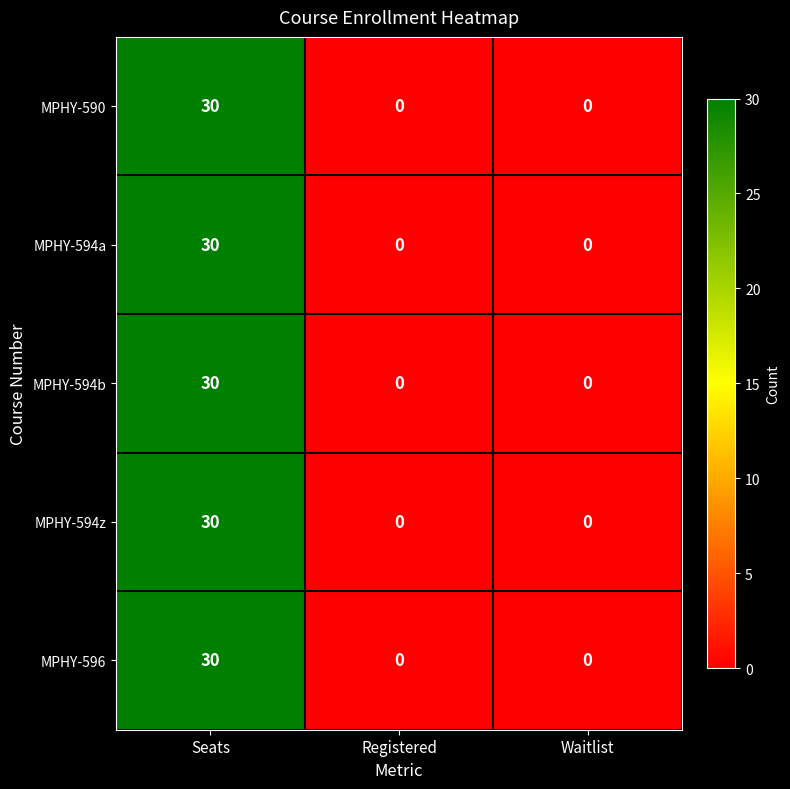

What is the average value of the MPHY-594a series?

10